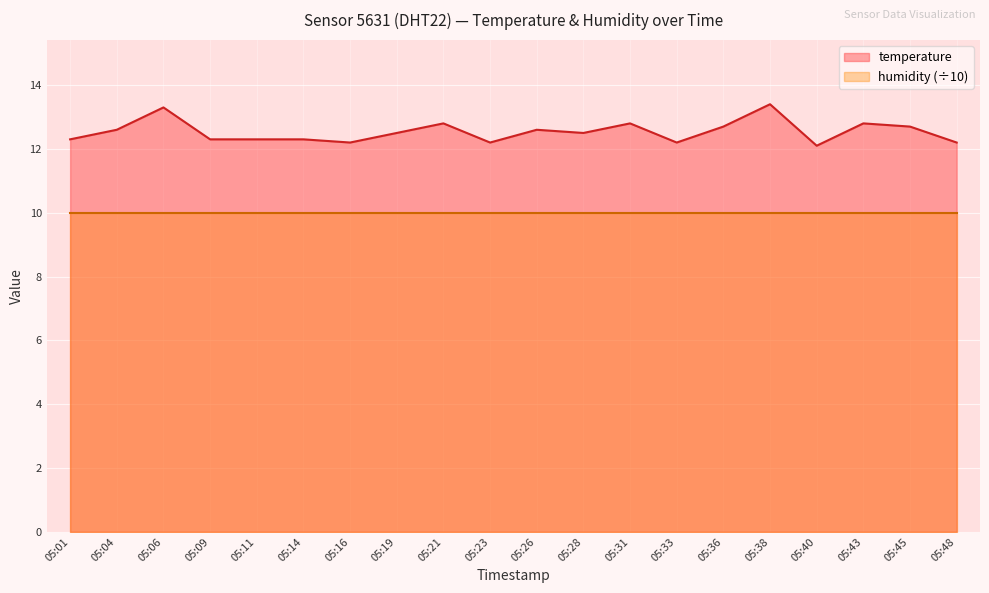

How many distinct data groups are displayed?

2